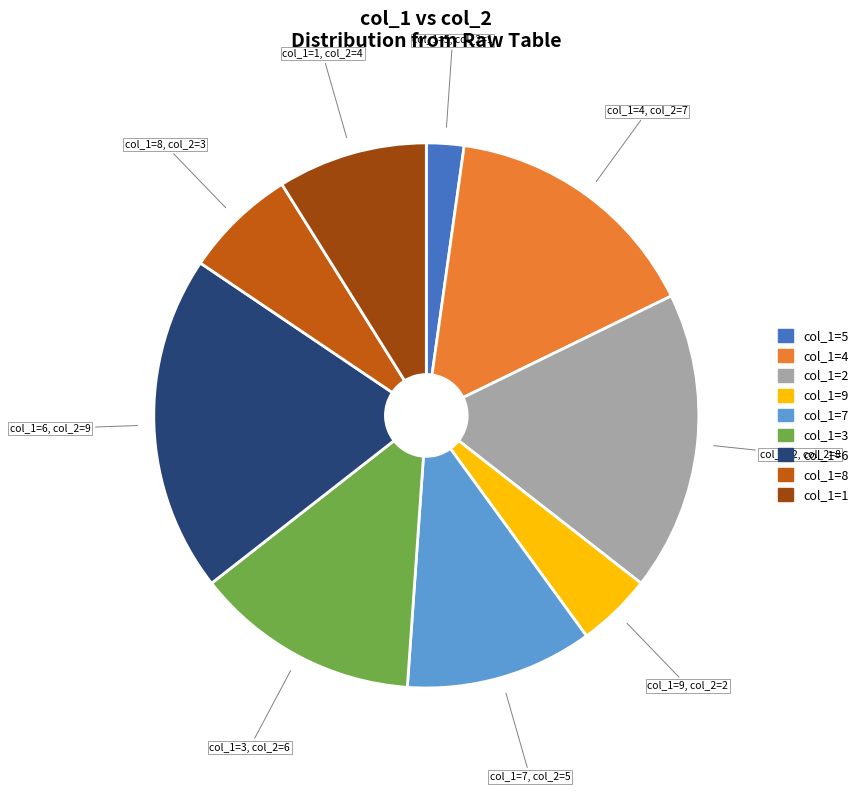

Is the sum of col_1=4 and col_1=9 greater than half?

No